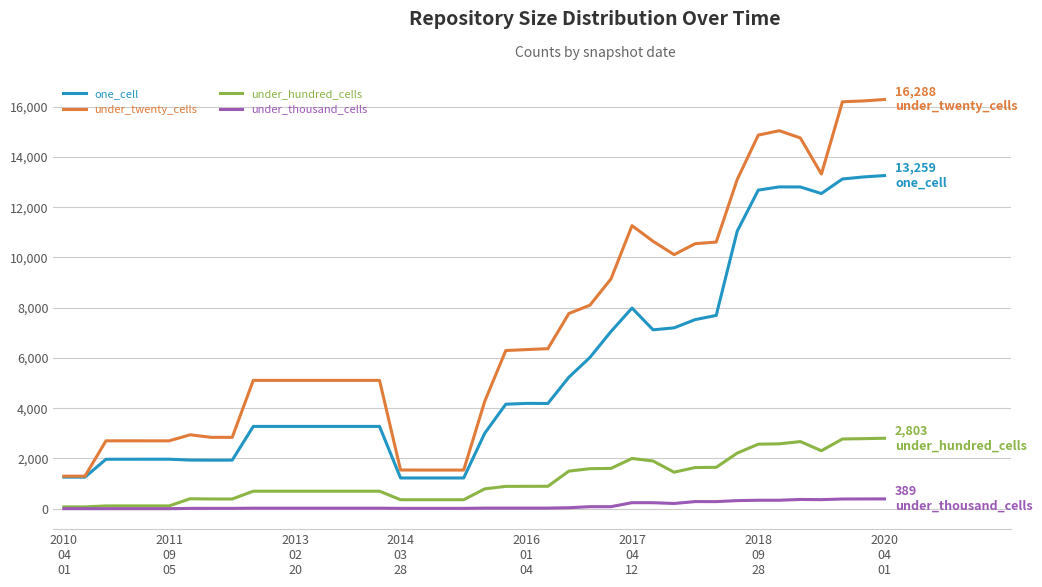

True or false: one_cell and under_thousand_cells cross at least once.

False